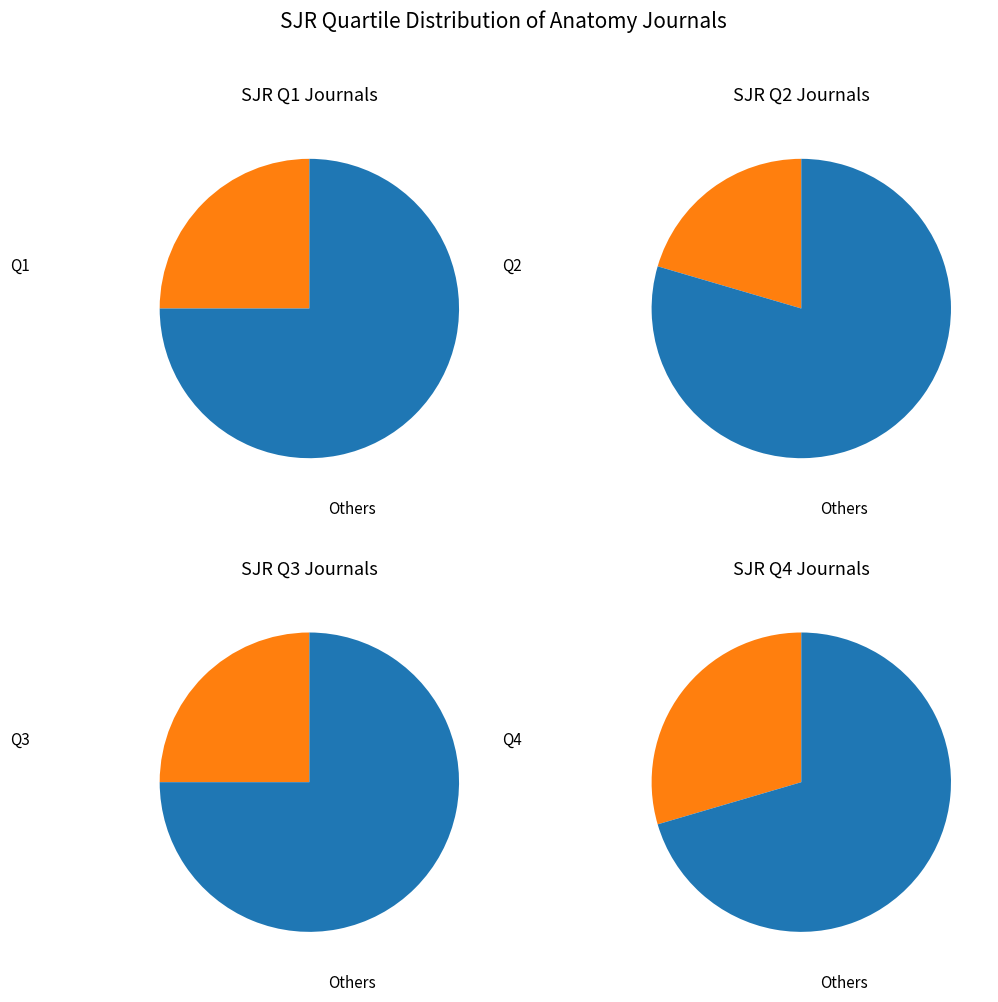

Count the number of slices in the pie.

4